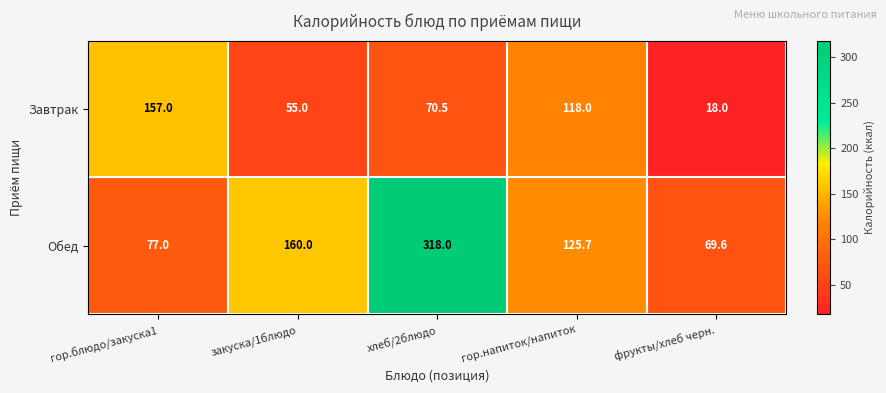

Count the number of data series in this chart.

2